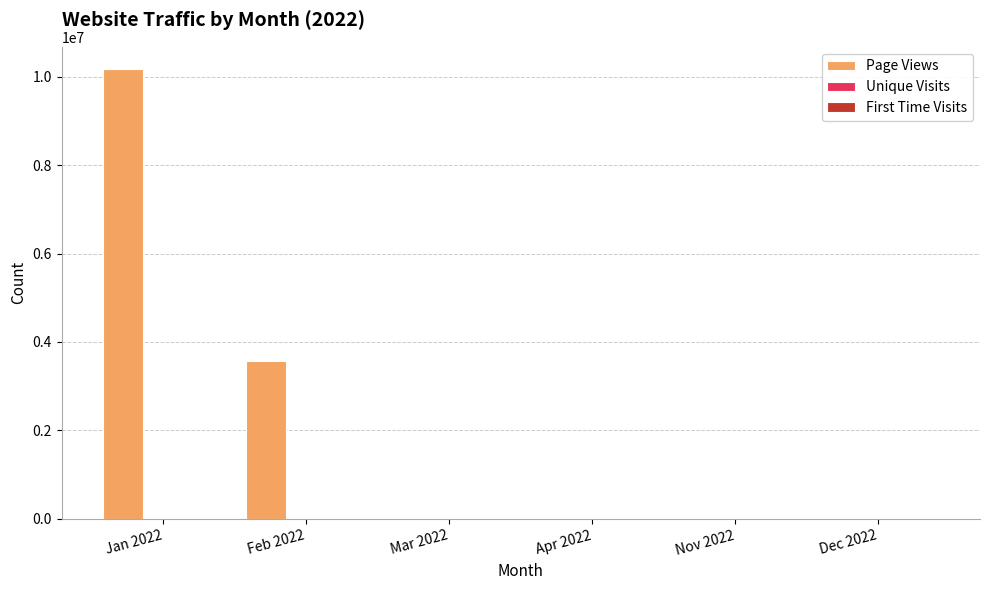

Which category has the highest value across all series?

Jan 2022